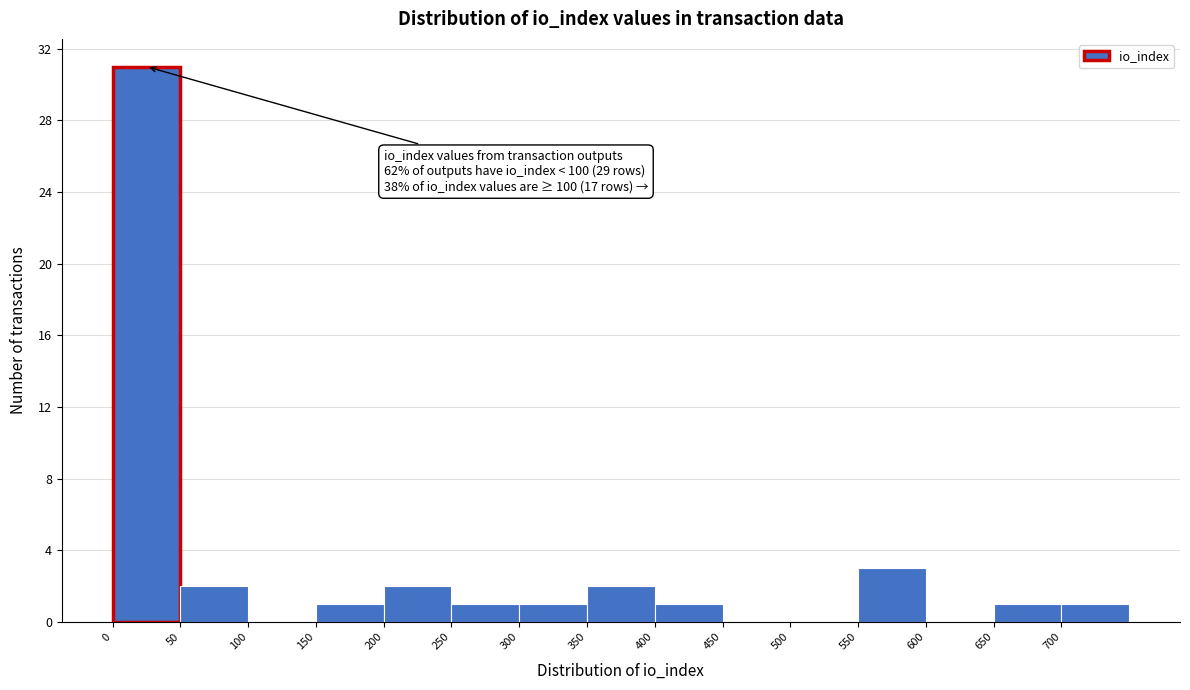

Which range on the x-axis has the tallest bar?

0 to 50